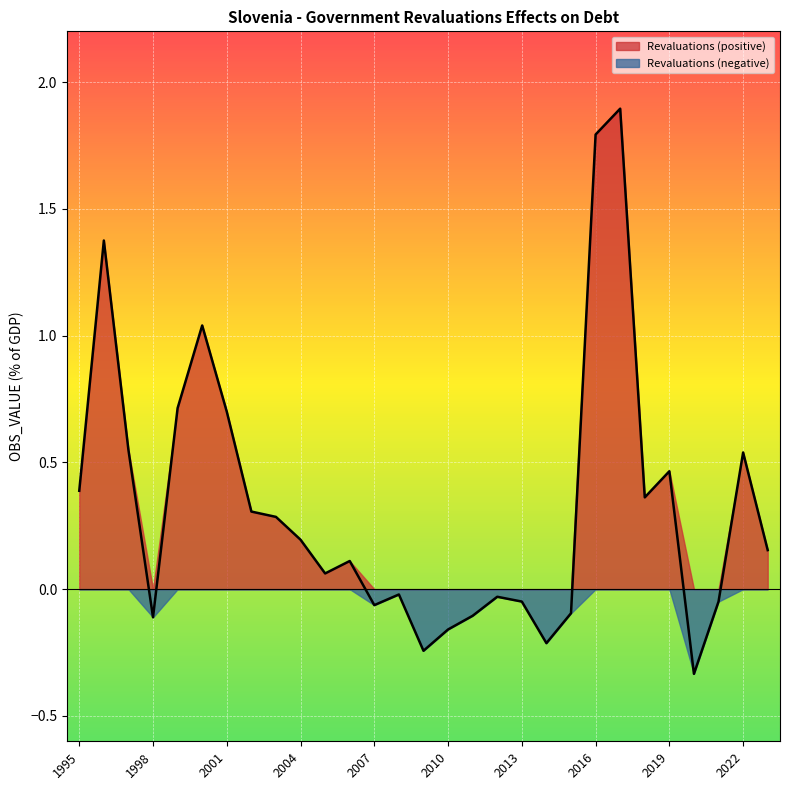

Reading left to right, extract all data points from this chart.

1995=0.4	1996=1.4	1997=0.5	1998=-0.1	1999=0.7	2000=1.0	2001=0.7	2002=0.3	2003=0.3	2004=0.2	2005=0.1	2006=0.1	2007=-0.1	2008=-0.0	2009=-0.2	2010=-0.2	2011=-0.1	2012=-0.0	2013=-0.0	2014=-0.2	2015=-0.1	2016=1.8	2017=1.9	2018=0.4	2019=0.5	2020=-0.3	2021=-0.0	2022=0.5	2023=0.2